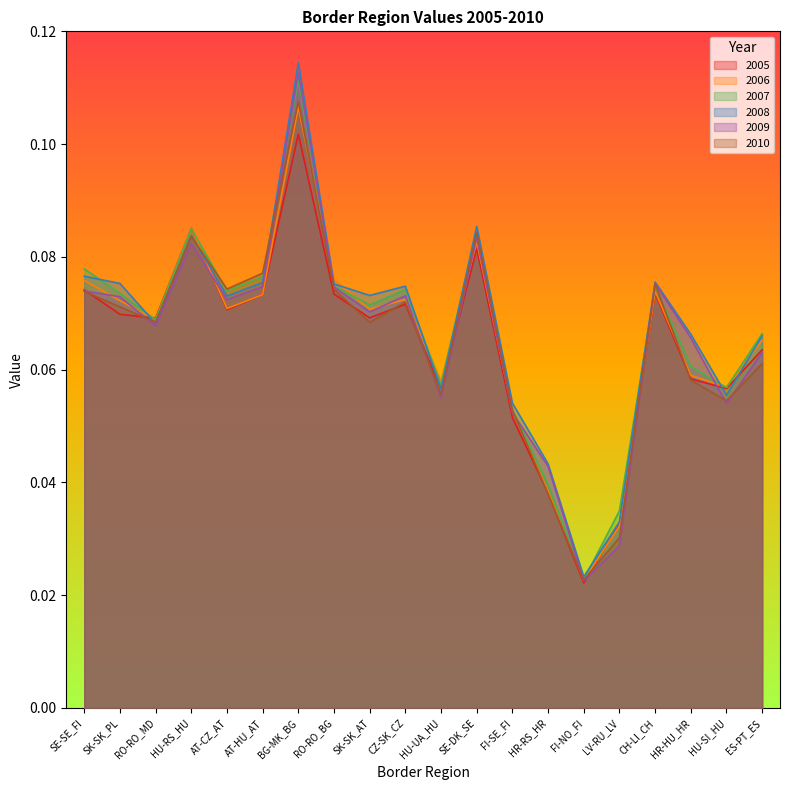

Rank the series at SK-SK_PL from highest to lowest value.

2008, 2007, 2009, 2006, 2010, 2005